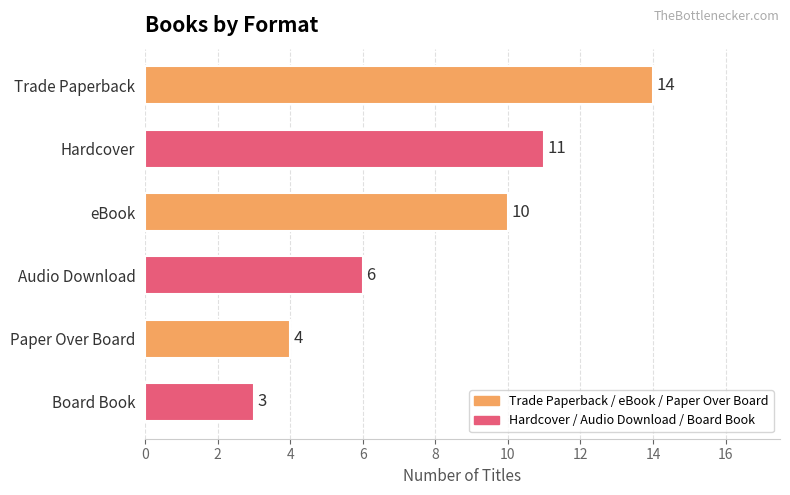

What is the difference between the maximum and second lowest values?

10